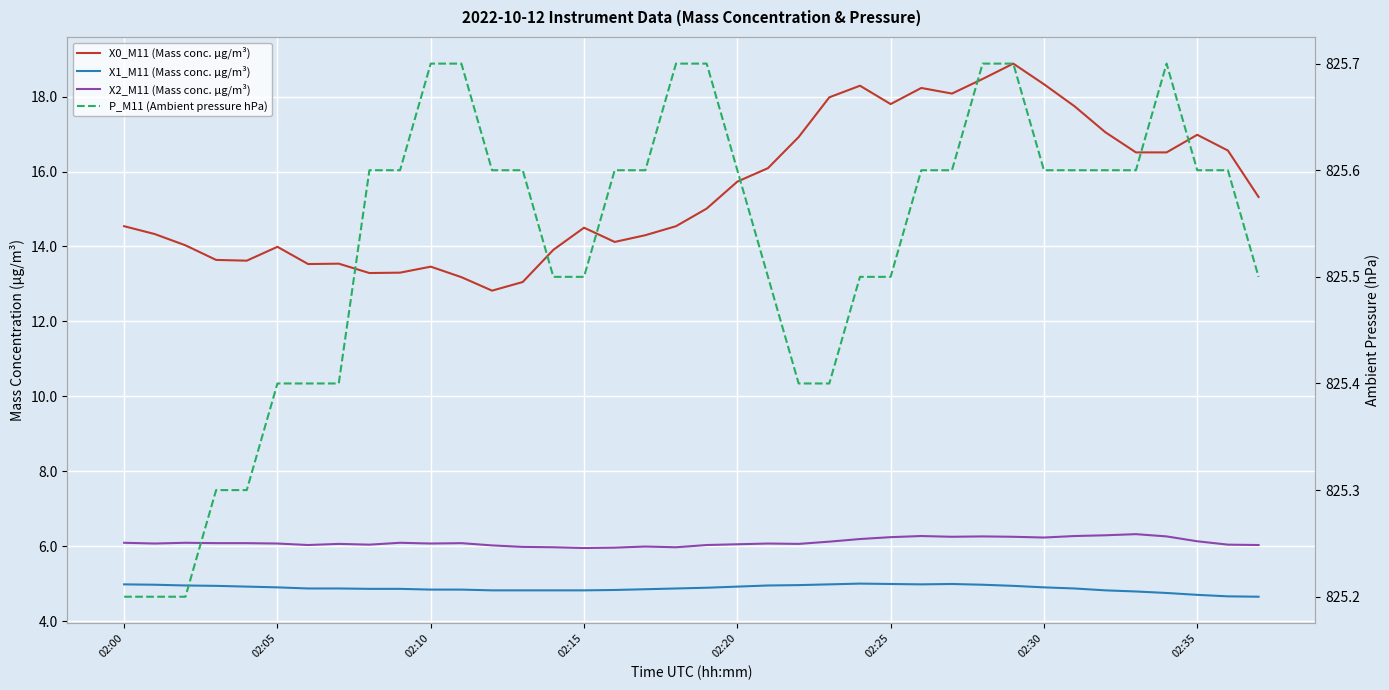

The P_M11 (Ambient pressure hPa) series shows 1455.2 at 27. True or false?

False